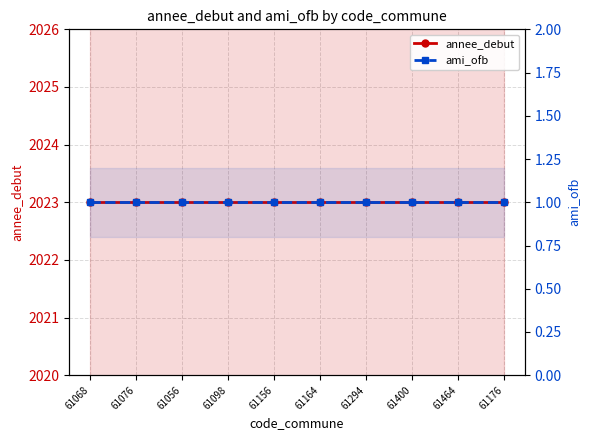

True or false: annee_debut and ami_ofb intersect in this chart.

False